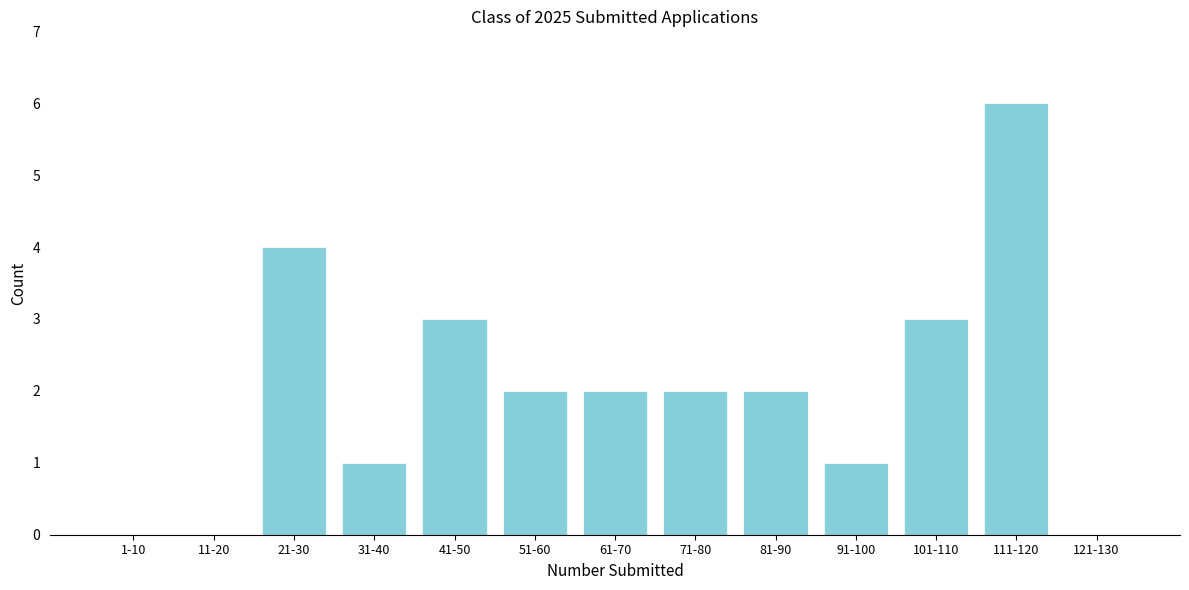

Reading left to right, list all the values displayed in this chart.

1-10=0	11-20=0	21-30=4	31-40=1	41-50=3	51-60=2	61-70=2	71-80=2	81-90=2	91-100=1	101-110=3	111-120=6	121-130=0